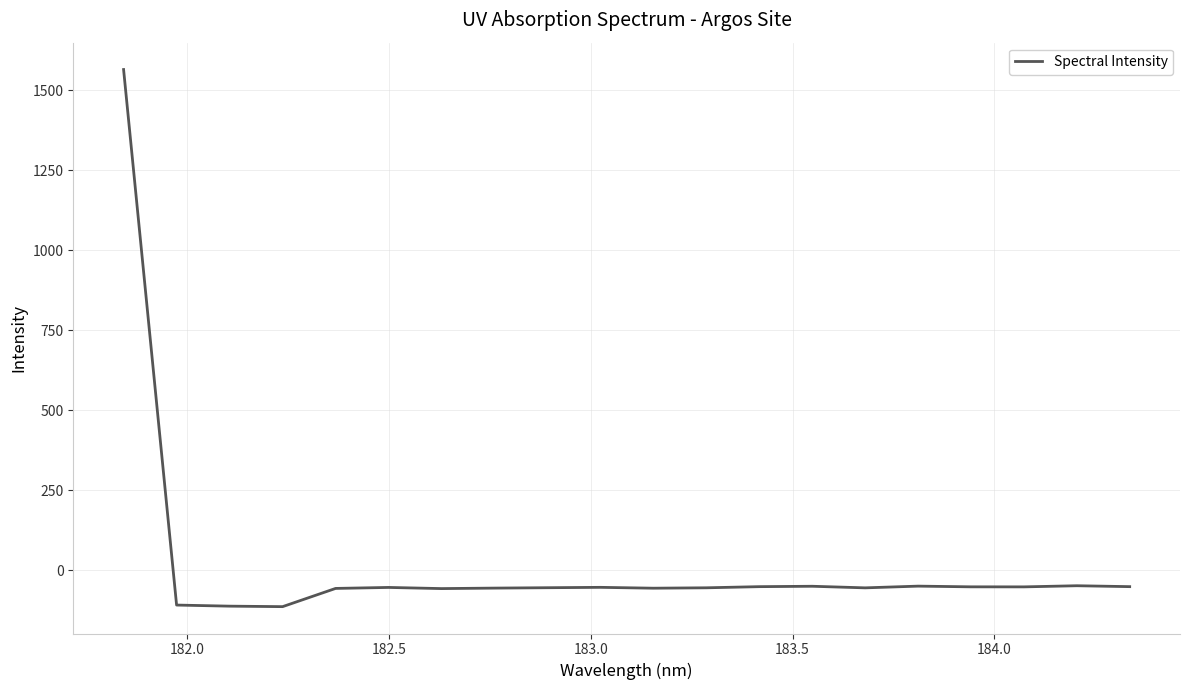

What is the smallest value displayed?

-114.6